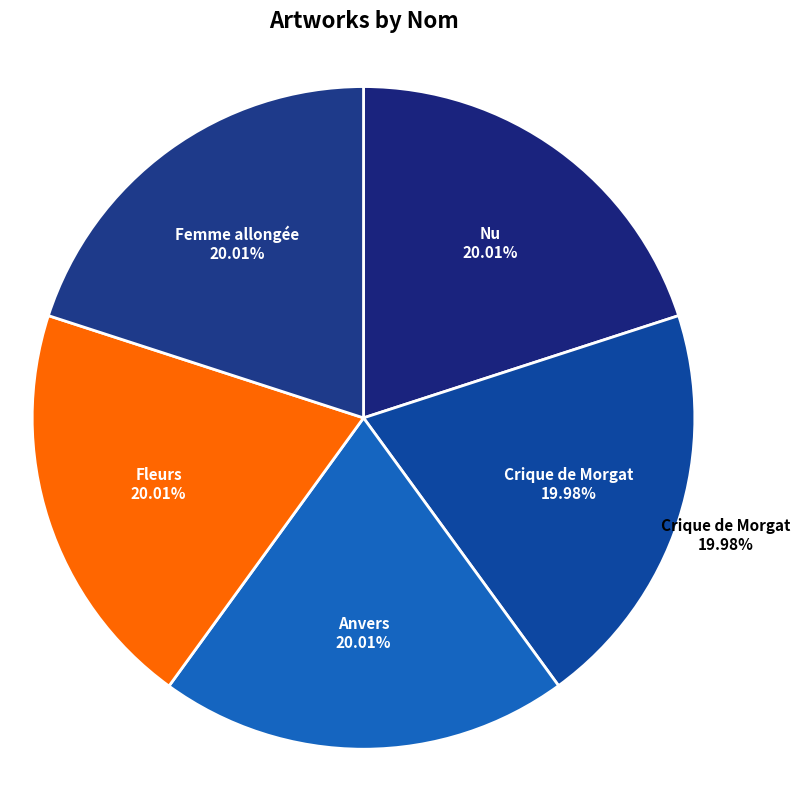

To the nearest percent, what is the combined percentage of Crique de Morgat and Nu?

40%